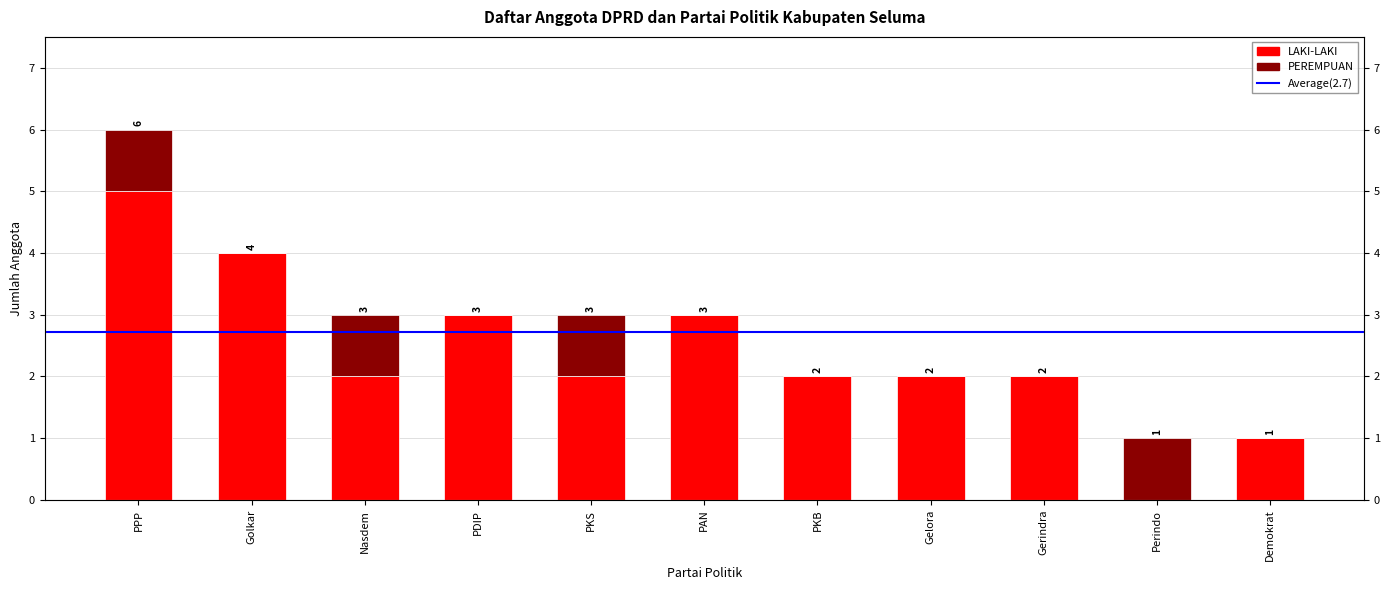

Does the chart contain stacked bars?

No